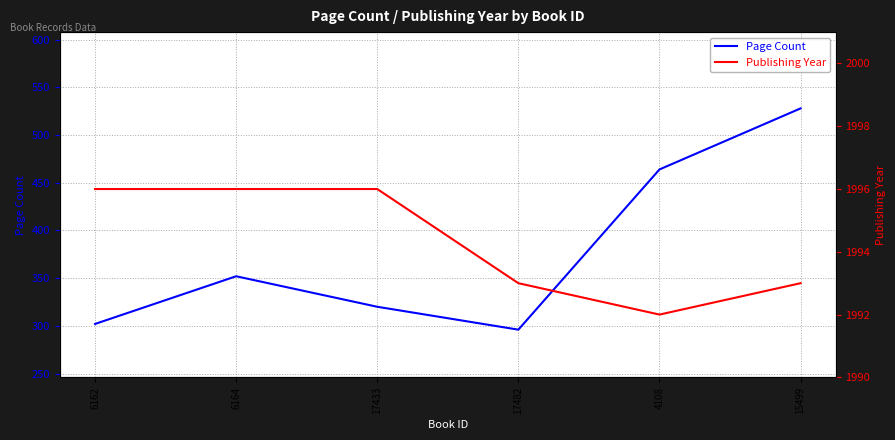

What is the label of the 4th point from the right?

17433